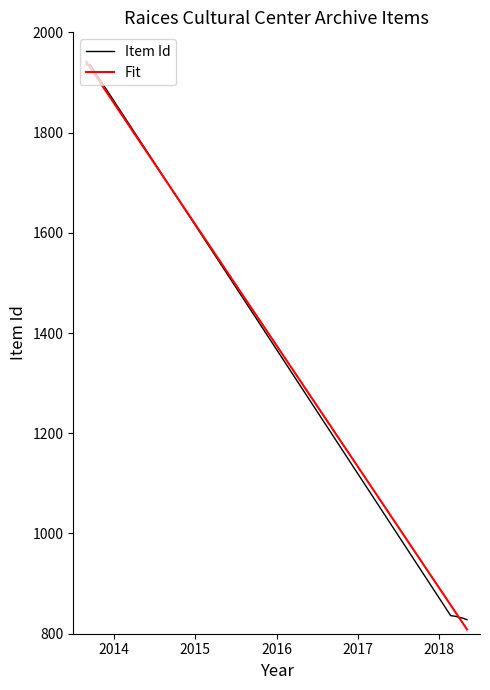

What is the minimum value for Item Id?

828